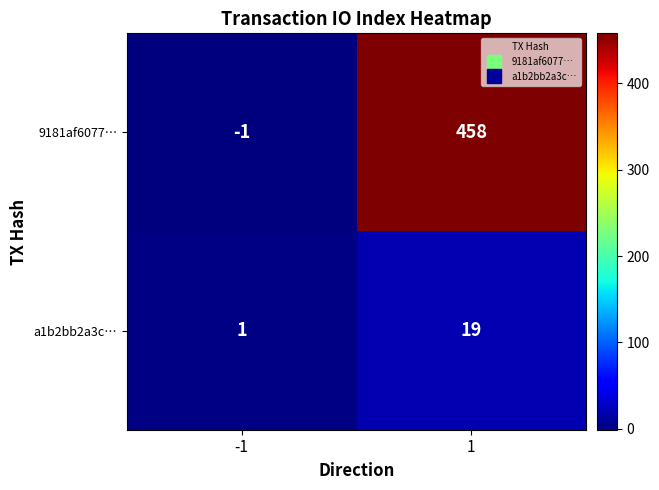

What is the difference between the highest and lowest values at -1?

2